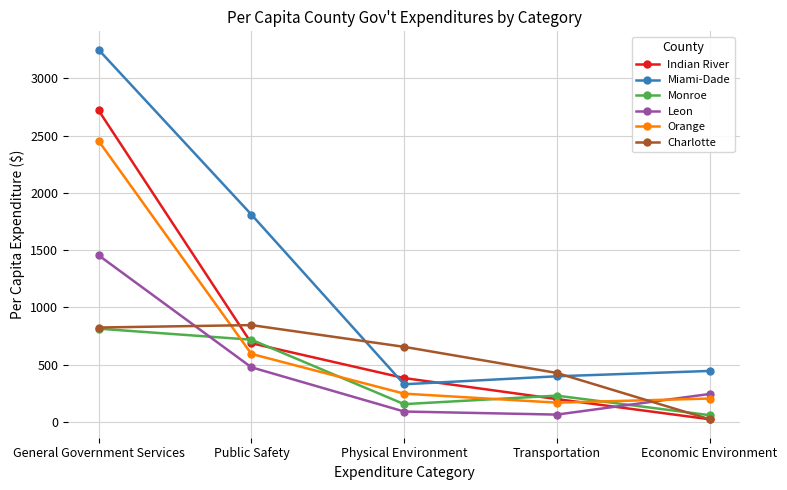

The Miami-Dade series shows 445.5 at Economic Environment. True or false?

True